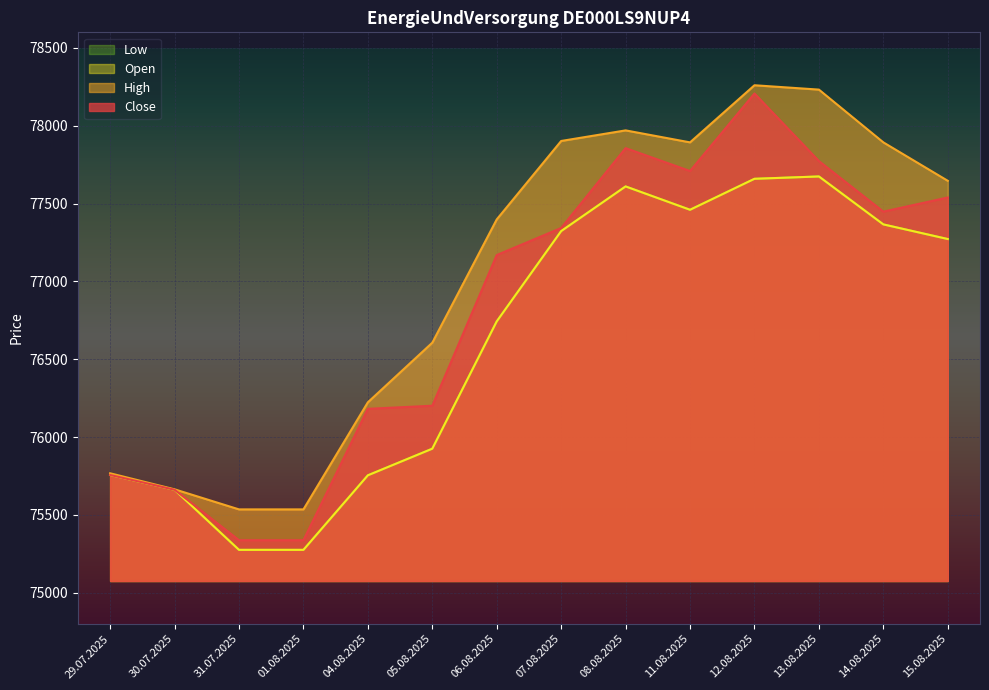

What are all the series names shown in the legend?

Open, High, Low, Close